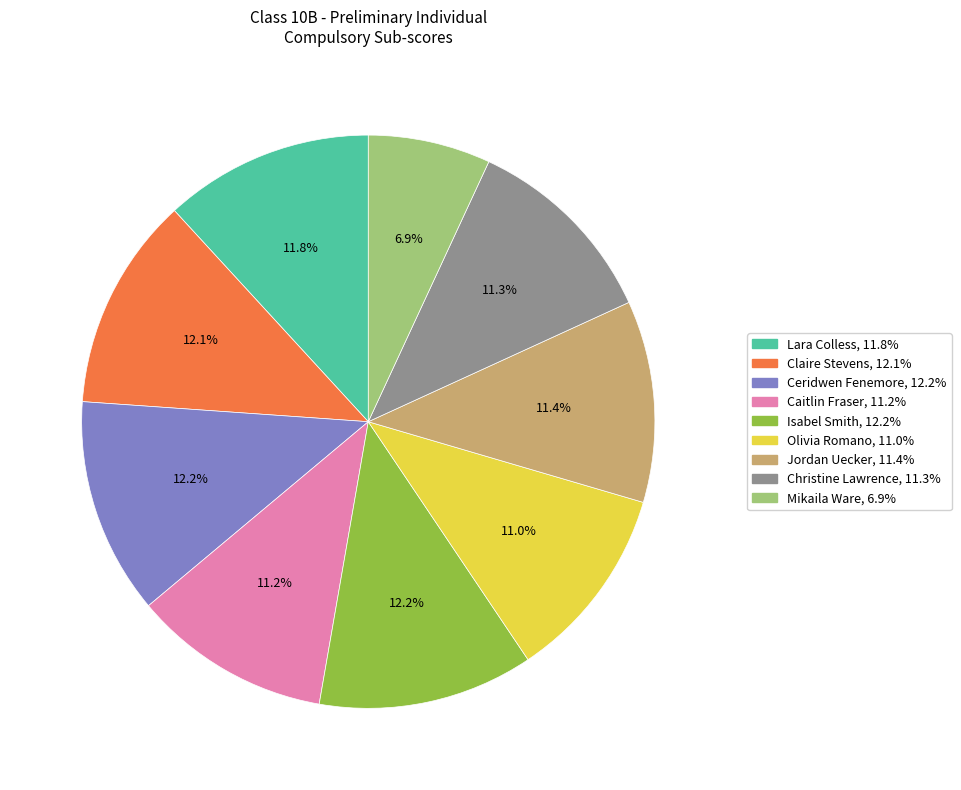

Do Jordan Uecker and Olivia Romano together represent more than half of the pie?

No